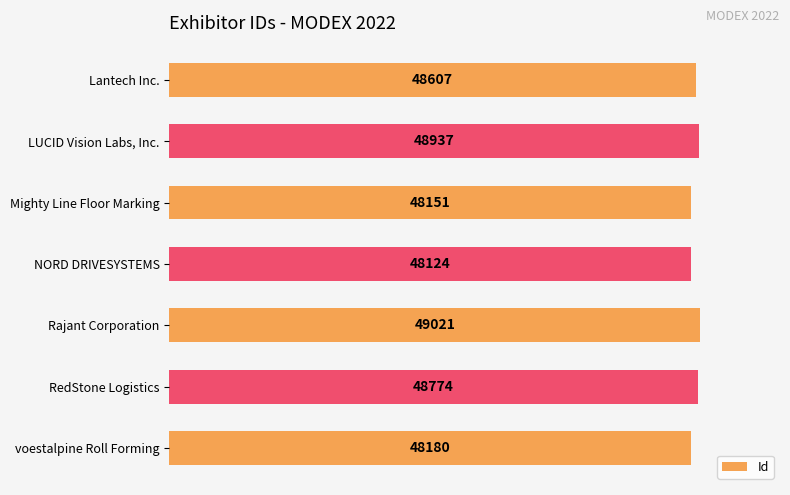

Rank the categories by value from lowest to highest.

NORD DRIVESYSTEMS, Mighty Line Floor Marking, voestalpine Roll Forming, Lantech Inc., RedStone Logistics, LUCID Vision Labs, Inc., Rajant Corporation